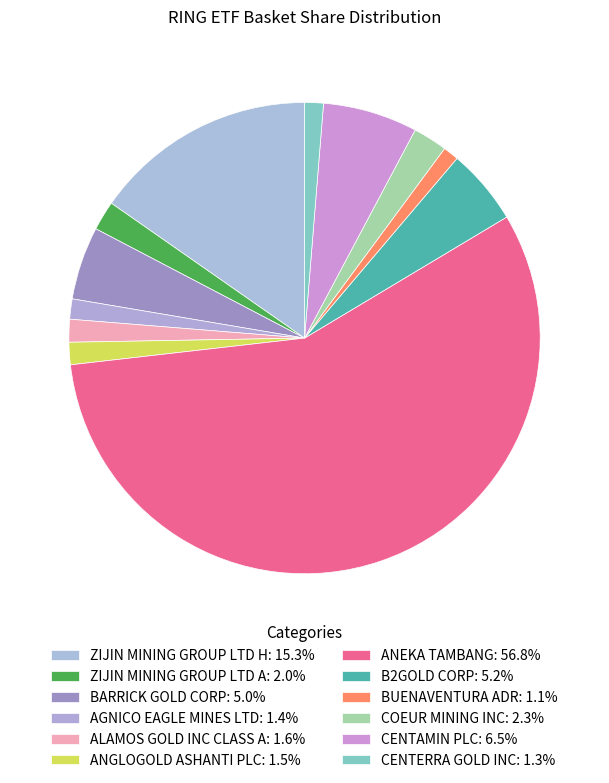

Count the number of slices in the pie.

12